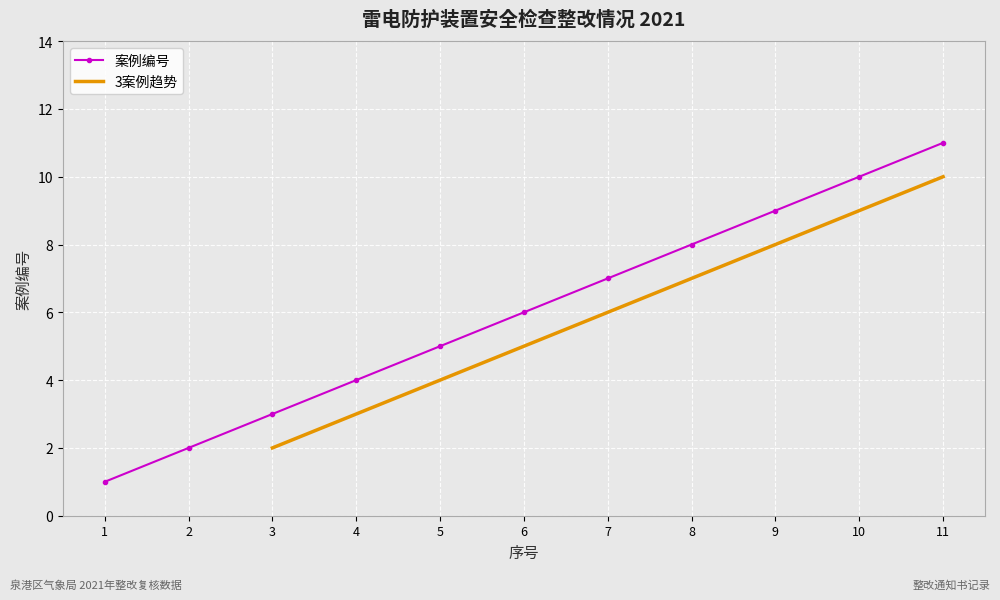

The 案例编号 series shows 17 at 10. True or false?

False